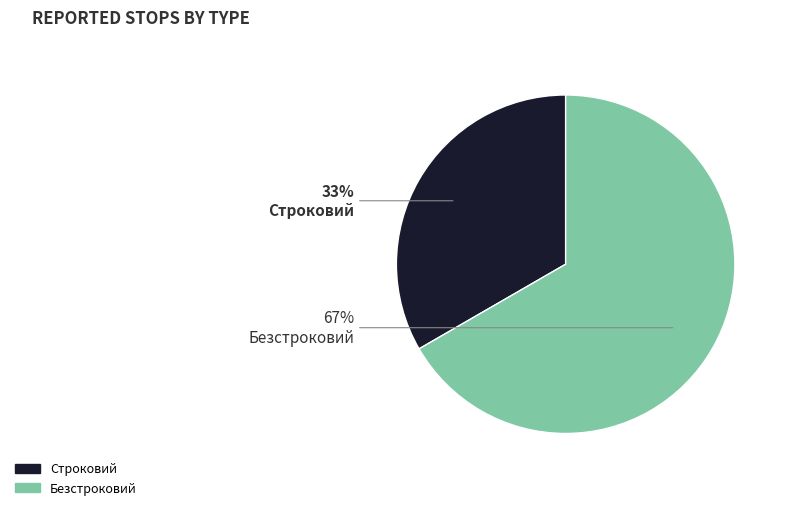

Is there a majority slice in this chart?

Yes